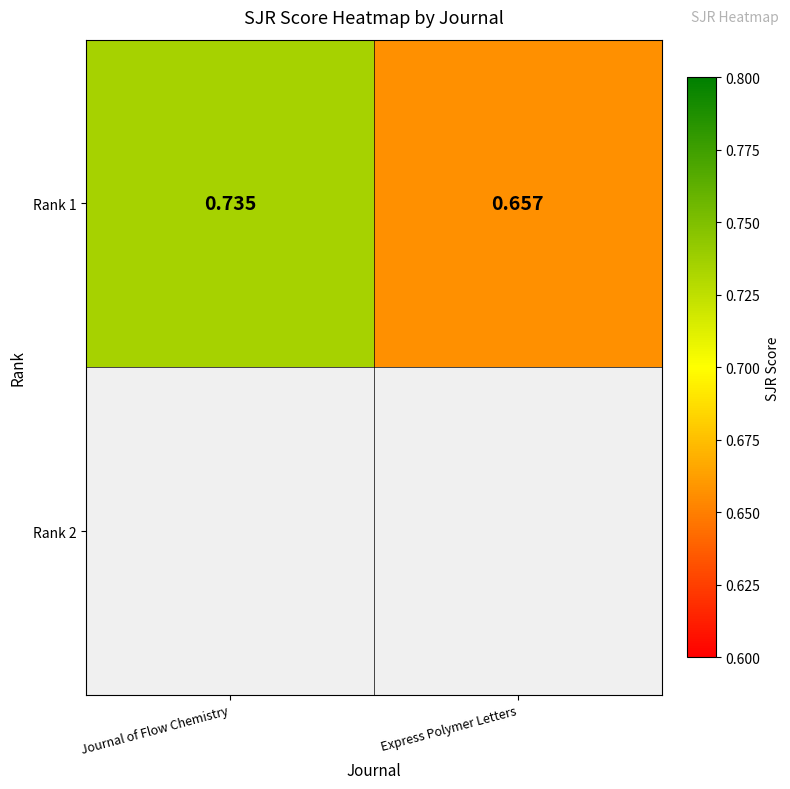

List the labels in order of value, smallest first.

Express Polymer Letters, Journal of Flow Chemistry